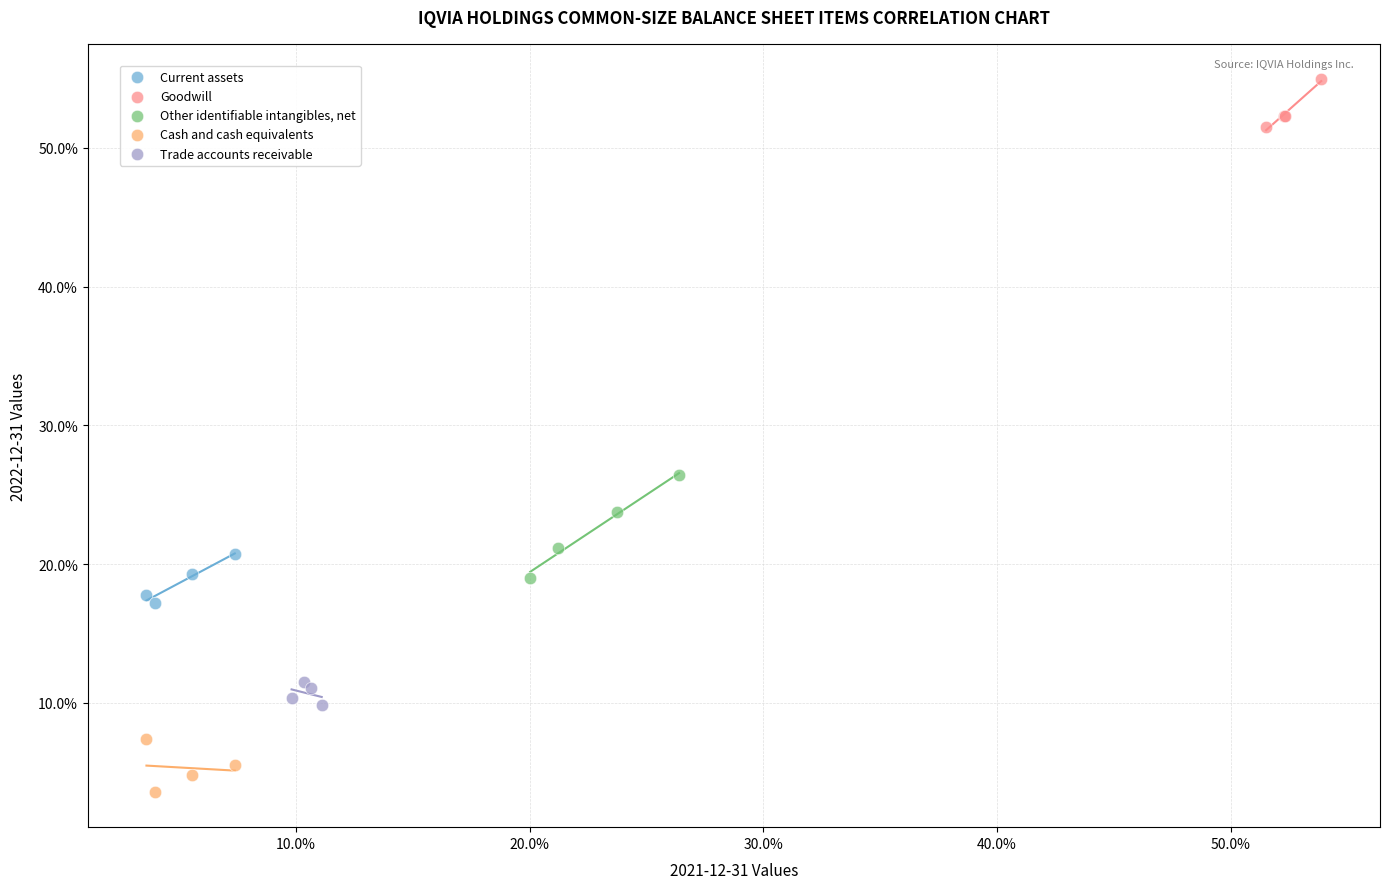

Which series reaches the minimum Y coordinate?

Cash and cash equivalents